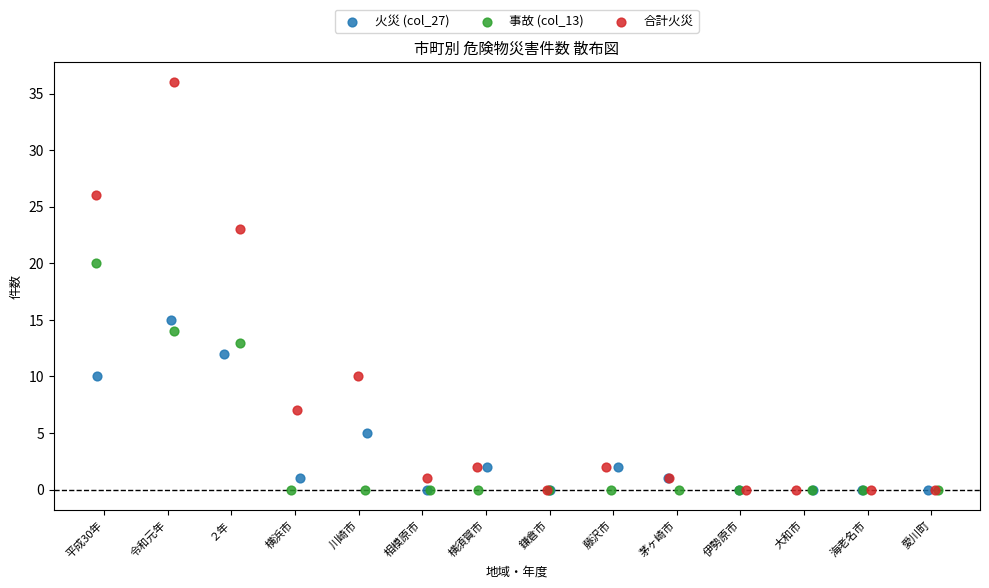

Which series contains the highest Y value?

合計火災